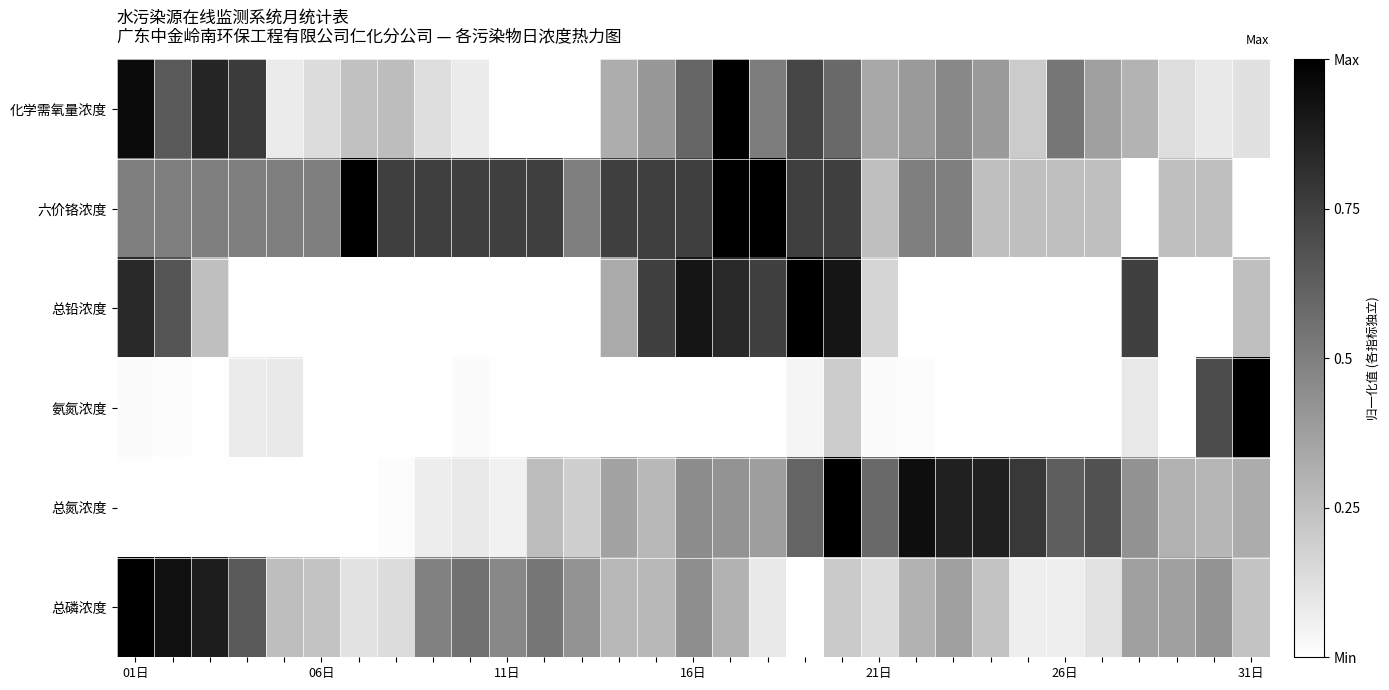

Reading left to right, extract all data points from this chart.

化学需氧量浓度: 1.0	0.6	0.9	0.8	0.1	0.1	0.2	0.3	0.1	0.1	0.0	0.0	0.0	0.3	0.4	0.6	1.0	0.5	0.7	0.6	0.3	0.4	0.5	0.4	0.2	0.5	0.4	0.3	0.1	0.1	0.1
六价铬浓度: 0.5	0.5	0.5	0.5	0.5	0.5	1.0	0.8	0.8	0.8	0.8	0.8	0.5	0.8	0.8	0.8	1.0	1.0	0.8	0.8	0.3	0.5	0.5	0.3	0.3	0.3	0.3	0.0	0.3	0.3	0.0
总铅浓度: 0.8	0.7	0.2	0.0	0.0	0.0	0.0	0.0	0.0	0.0	0.0	0.0	0.0	0.3	0.7	0.9	0.8	0.7	1.0	0.9	0.2	0.0	0.0	0.0	0.0	0.0	0.0	0.7	0.0	0.0	0.2
氨氮浓度: 0.0	0.0	0.0	0.1	0.1	0.0	0.0	0.0	0.0	0.0	0.0	0.0	0.0	0.0	0.0	0.0	0.0	0.0	0.0	0.2	0.0	0.0	0.0	0.0	0.0	0.0	0.0	0.1	0.0	0.7	1.0
总氮浓度: 0.0	0.0	0.0	0.0	0.0	0.0	0.0	0.0	0.1	0.1	0.1	0.3	0.2	0.4	0.3	0.4	0.4	0.4	0.6	1.0	0.6	0.9	0.9	0.9	0.8	0.6	0.7	0.4	0.3	0.3	0.3
总磷浓度: 1.0	0.9	0.9	0.7	0.3	0.2	0.1	0.1	0.5	0.6	0.5	0.5	0.4	0.3	0.3	0.4	0.3	0.1	0.0	0.2	0.1	0.3	0.4	0.2	0.1	0.1	0.1	0.4	0.4	0.4	0.2